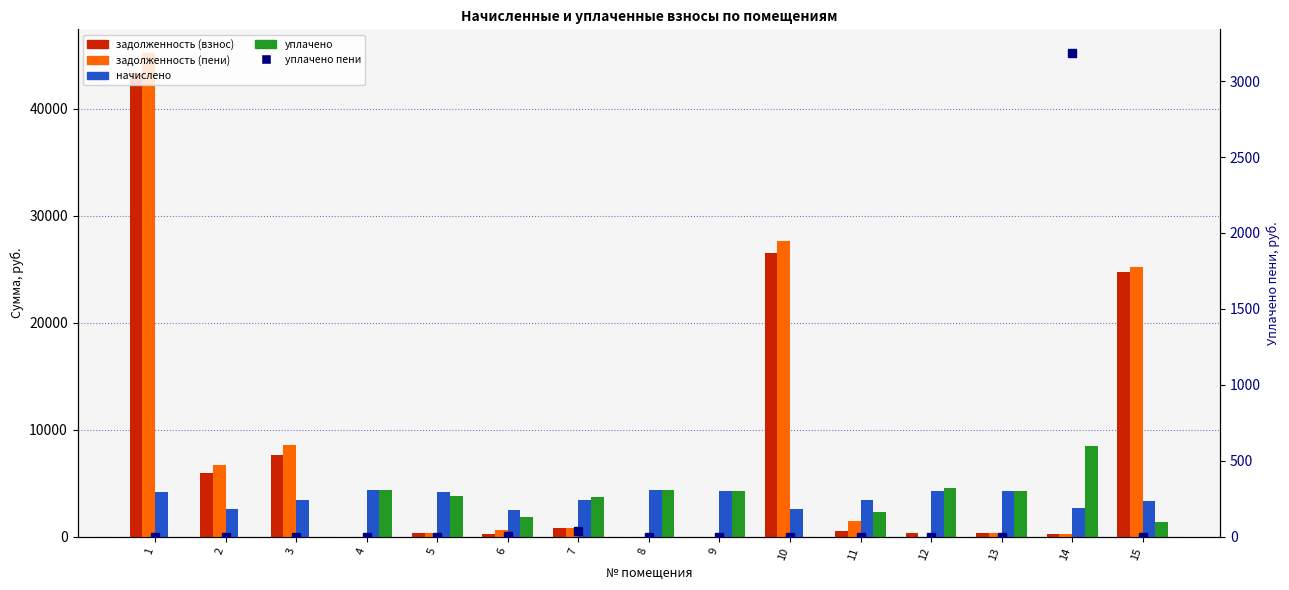

What are all the series names shown in the legend?

задолженность (взнос), задолженность (пени), начислено, уплачено, уплачено пени